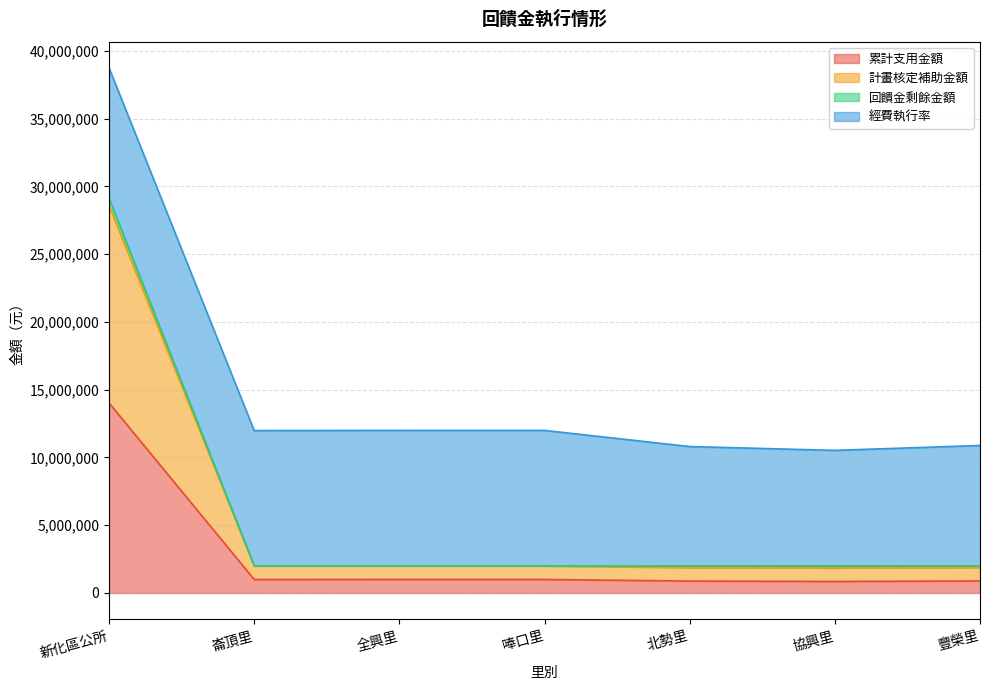

Is it true that 累計支用金額 equals 852382.0 at 協興里?

True